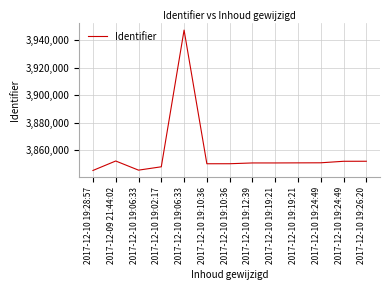

How many interior local valleys (lower than both neighbors) does the data have?

2